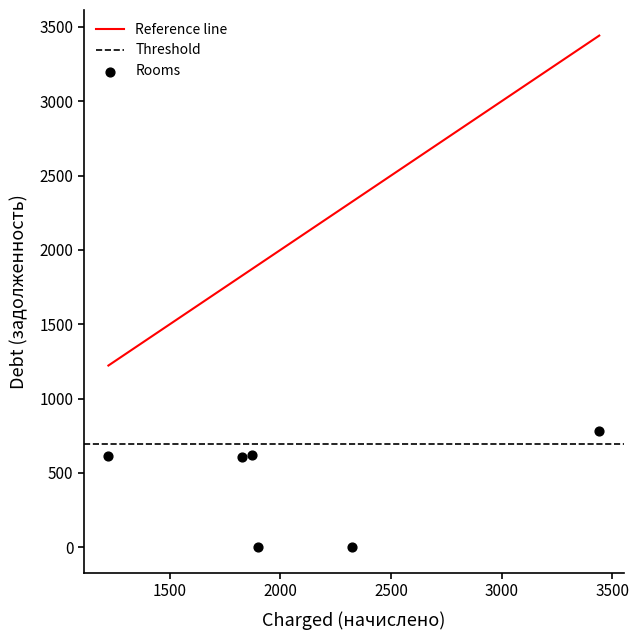

What is the range of Y values (max minus min)?

782.1